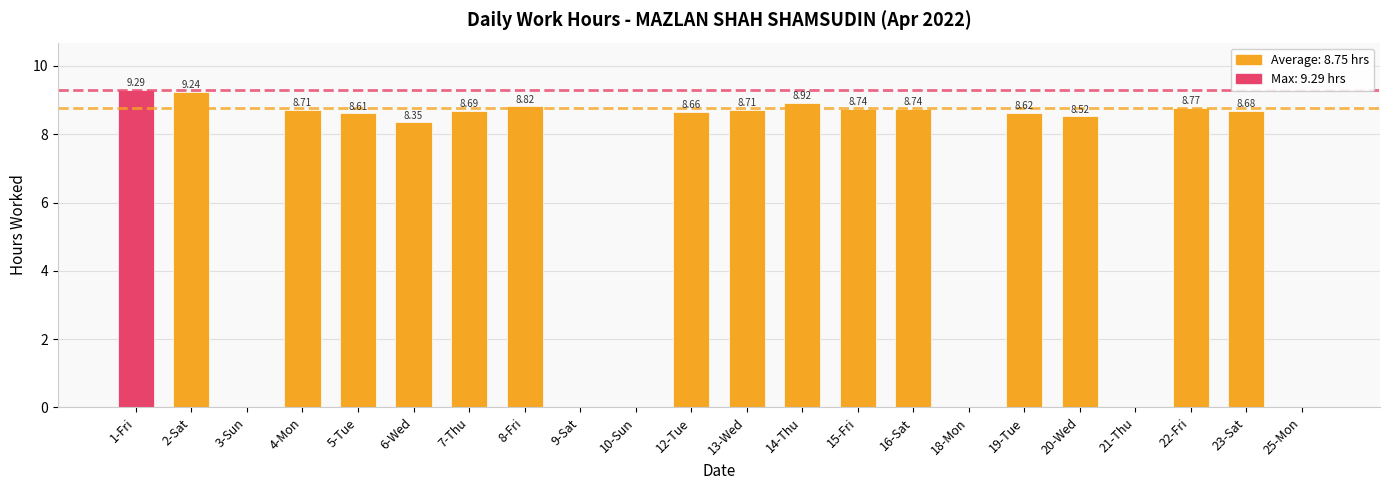

Does the chart contain stacked bars?

No